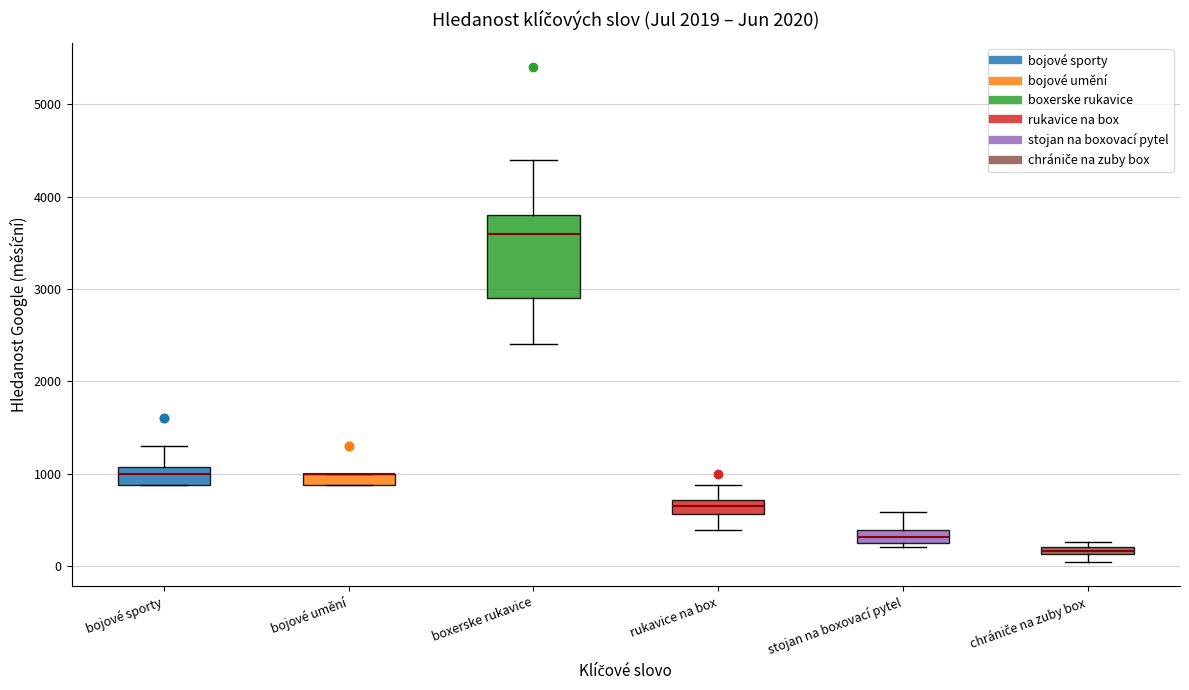

Comparing the boxes themselves (not the whiskers), which one is the tallest?

boxerske rukavice